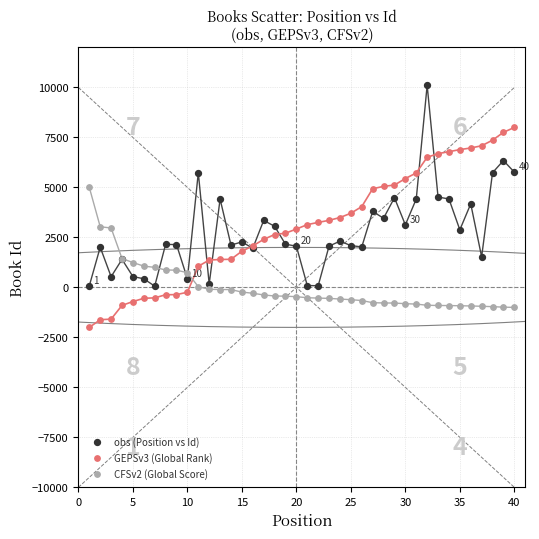

Which series reaches the maximum Y coordinate?

obs (Position vs Id)